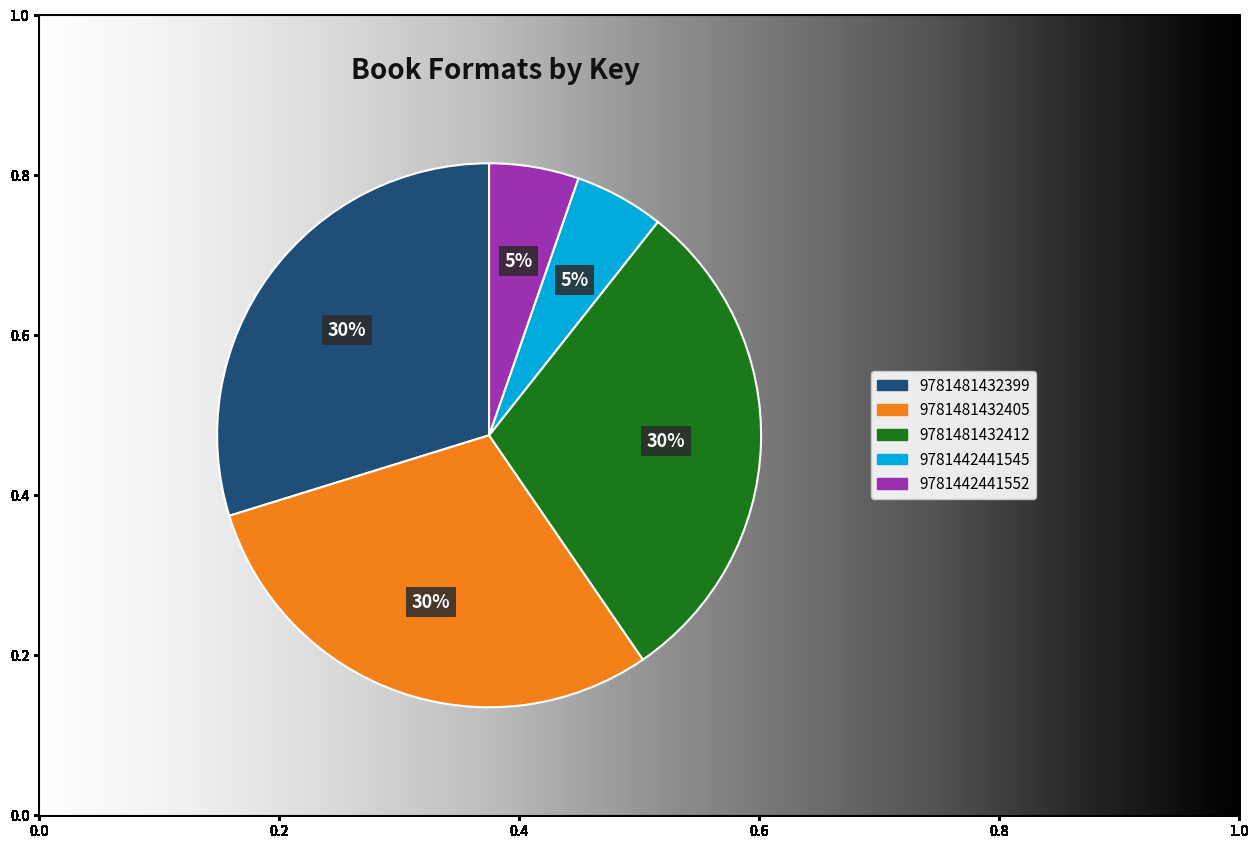

Which slice is the largest?

9781481432399